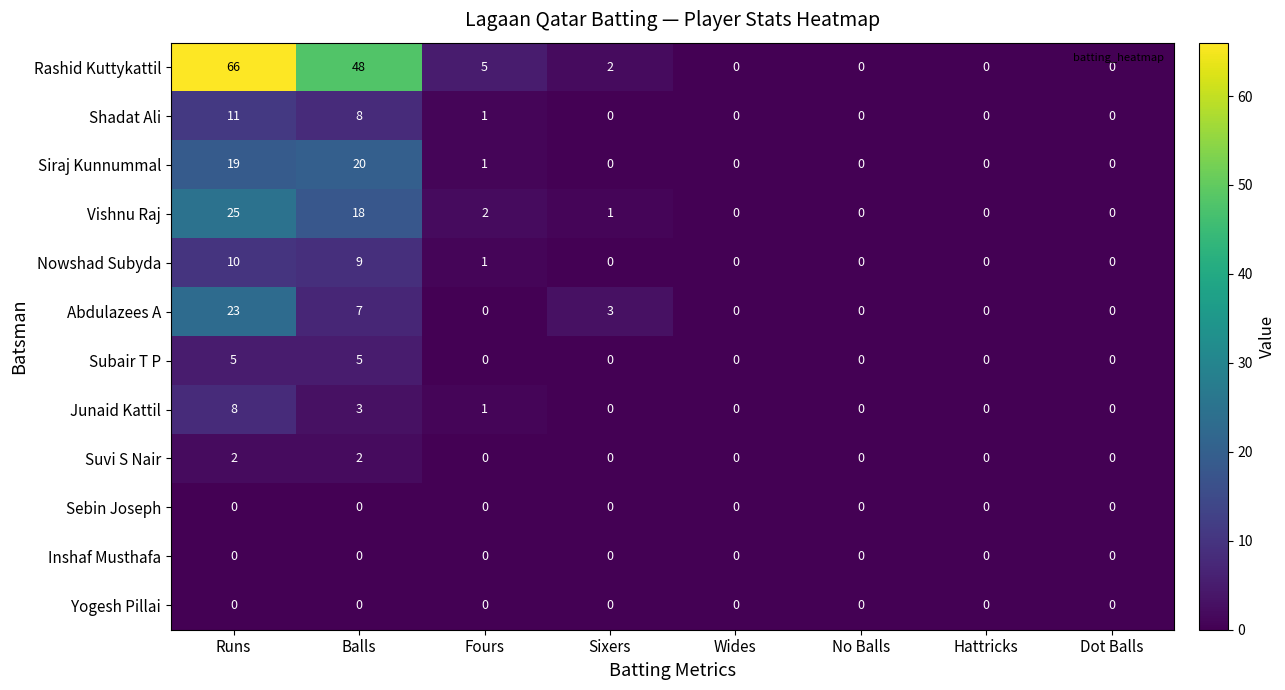

At which category is the sum across all series the highest?

Runs